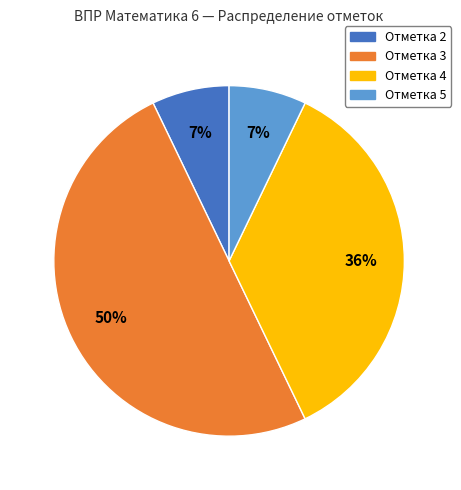

Count the number of slices in the pie.

4